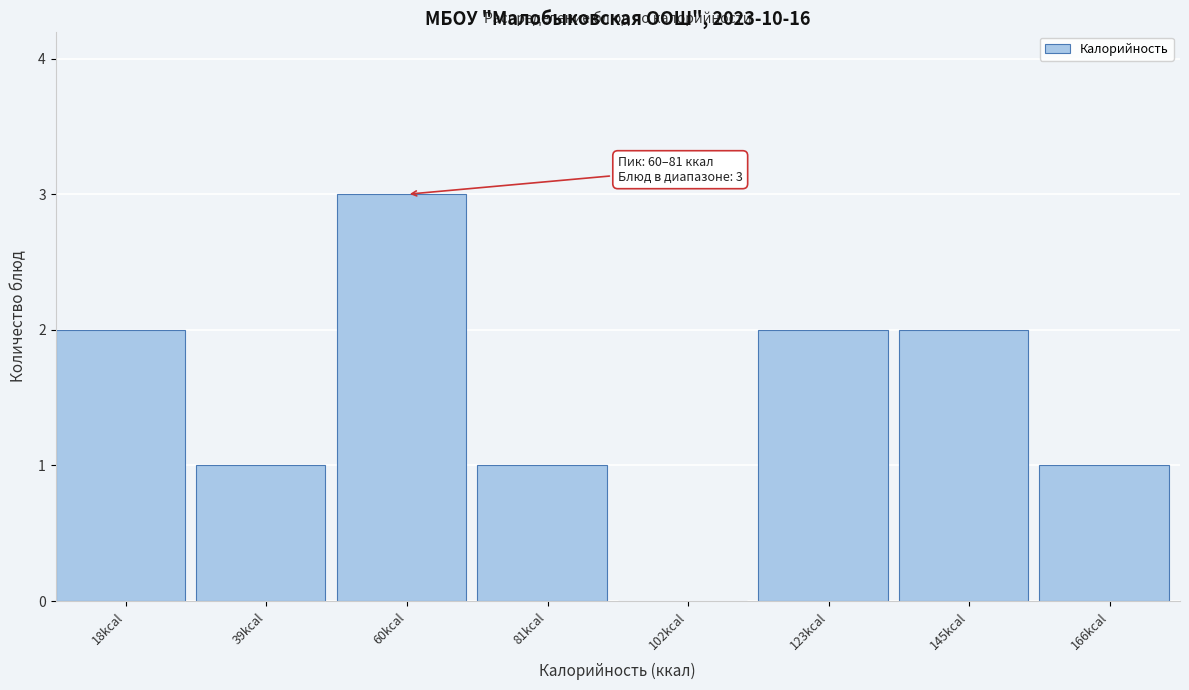

Reading left to right, what are all the values shown in this chart?

18kcal=2	39kcal=1	60kcal=3	81kcal=1	102kcal=0	123kcal=2	145kcal=2	166kcal=1